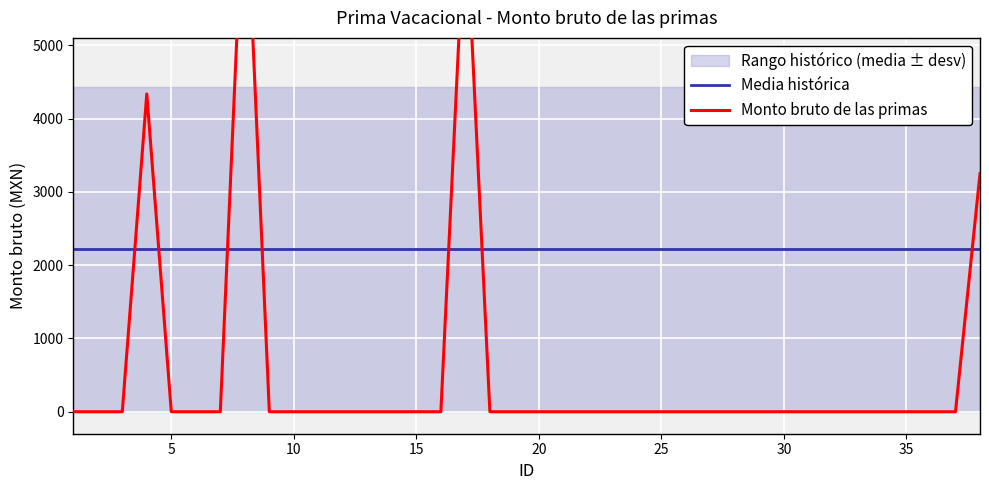

Rank the series by their average value, from lowest to highest.

Monto bruto de las primas, Media histórica